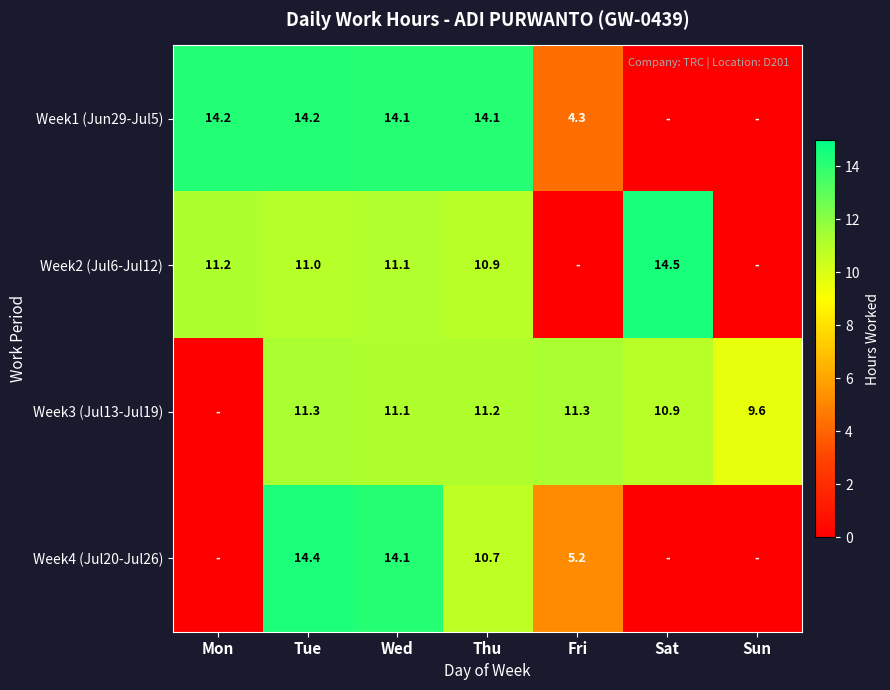

Rank the series at Thu from highest to lowest value.

Week1 (Jun29-Jul5), Week3 (Jul13-Jul19), Week2 (Jul6-Jul12), Week4 (Jul20-Jul26)